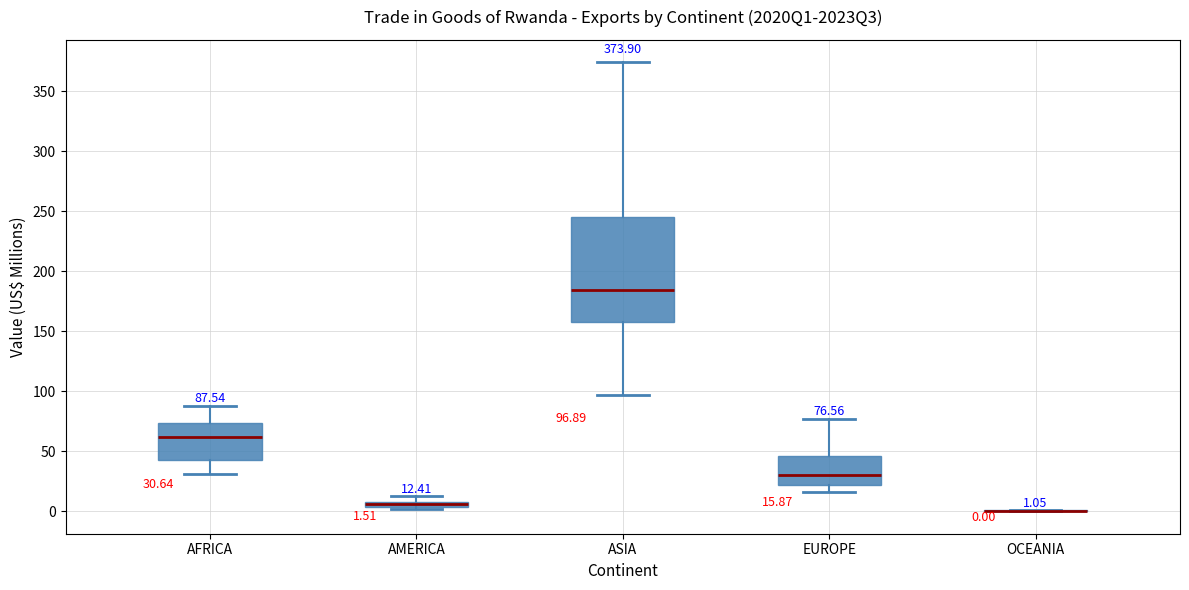

Which box is the tallest, from its lower edge to its upper edge?

ASIA